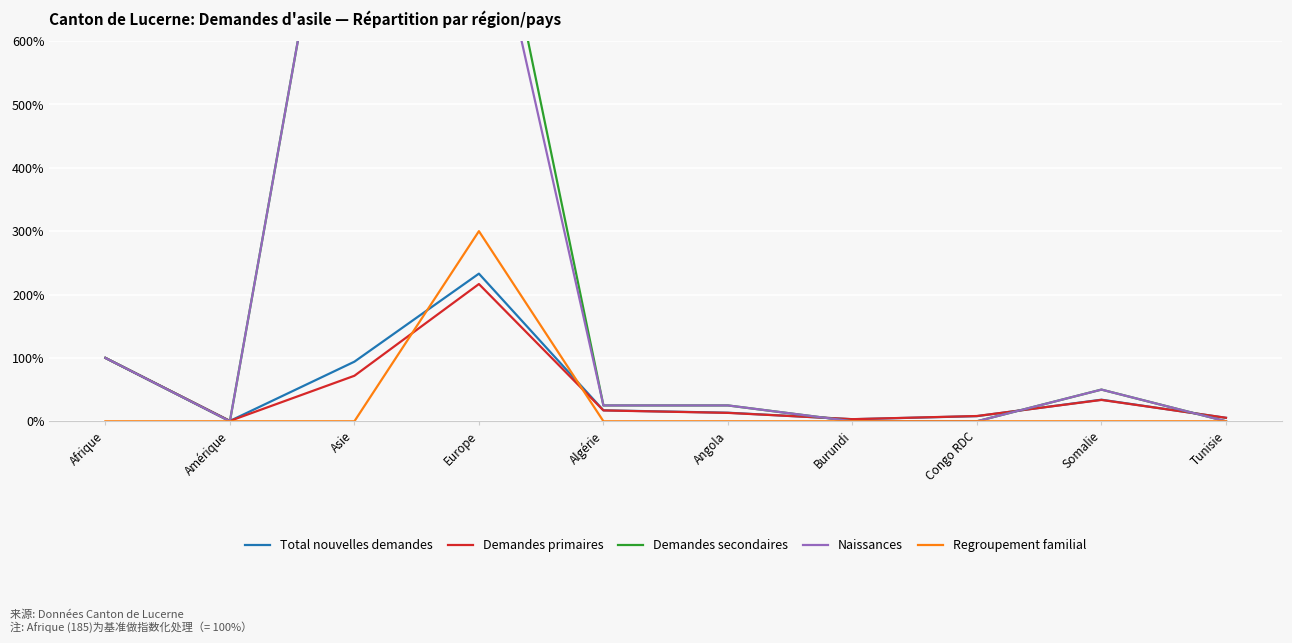

True or false: Regroupement familial has more than 0 points higher than both neighbors.

True